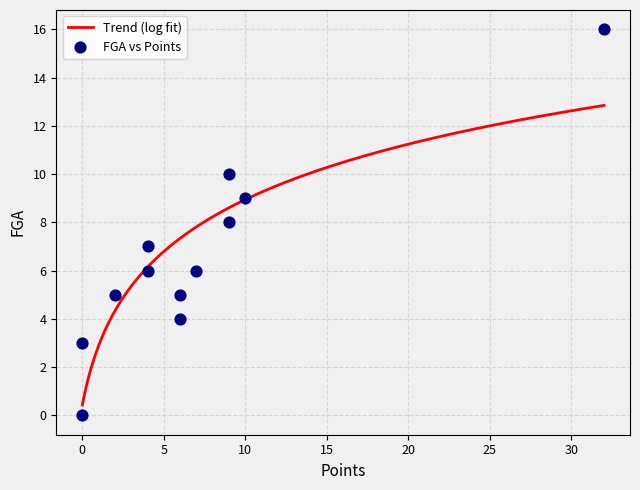

What is the maximum value for Trend (log fit)?

12.8